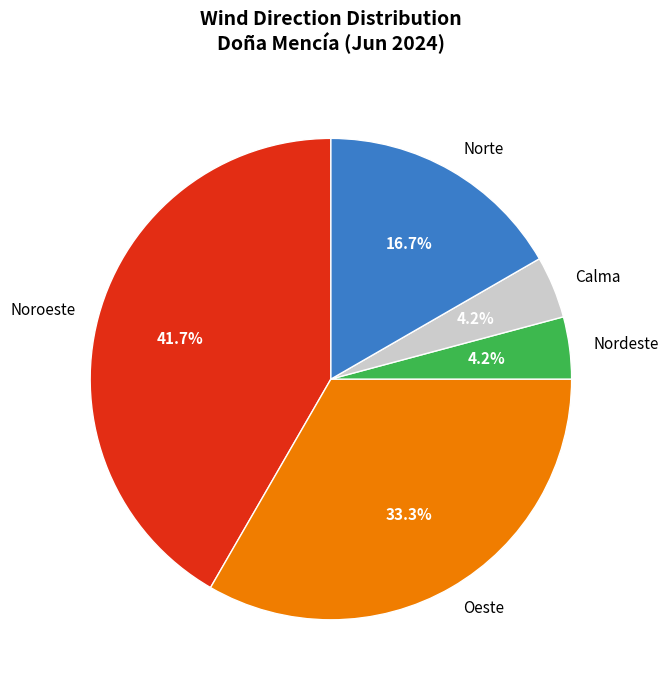

To the nearest percent, what portion does Oeste represent?

33%